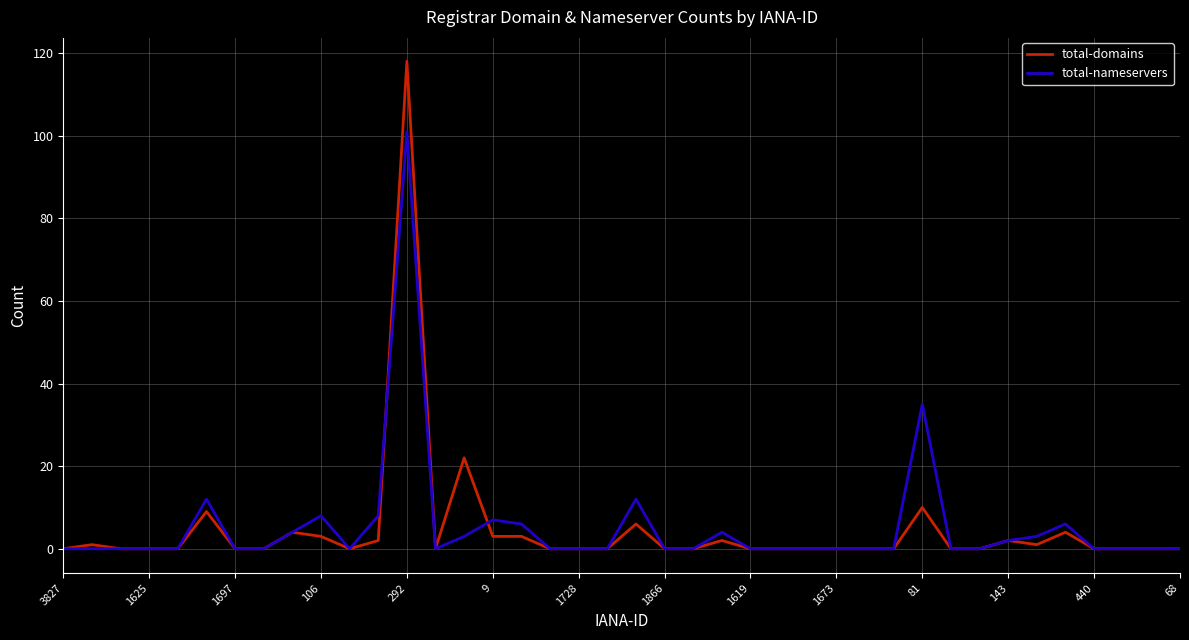

Which series has the widest spread of values?

total-domains